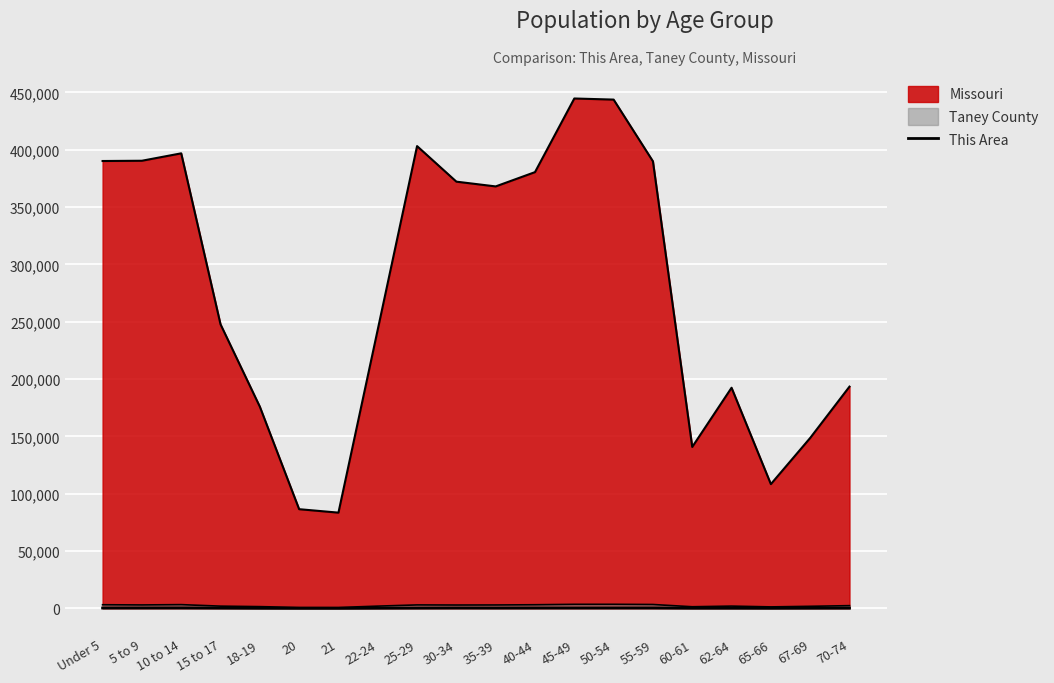

How many lines are shown in the chart?

3